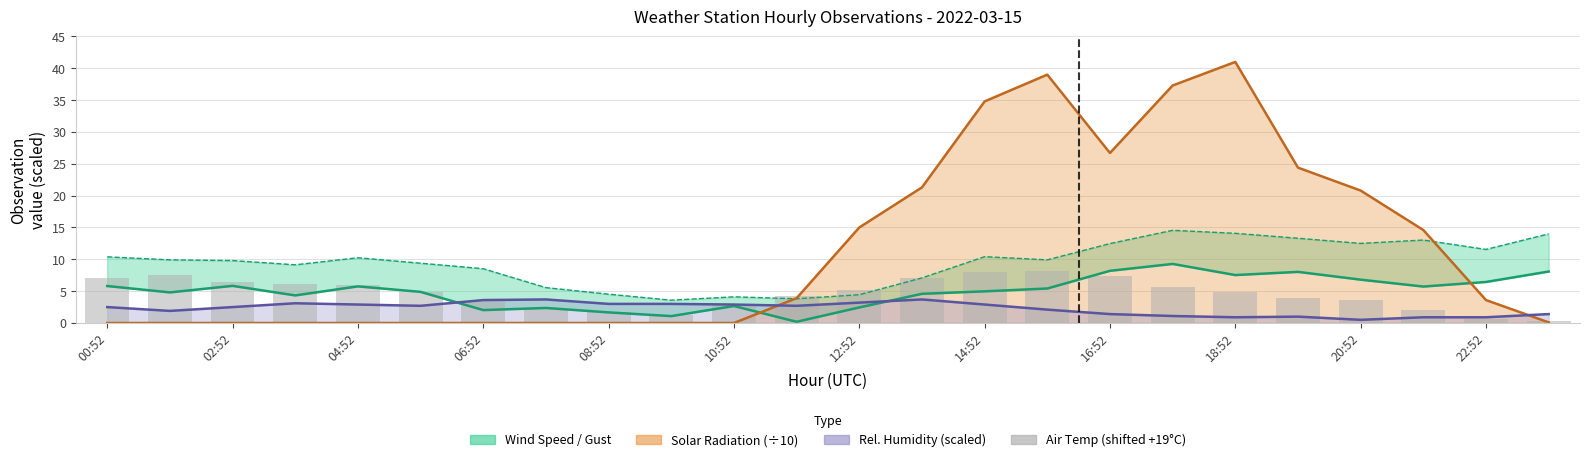

What is the value of the Wind Speed bar at the 7th from the left?

2.0